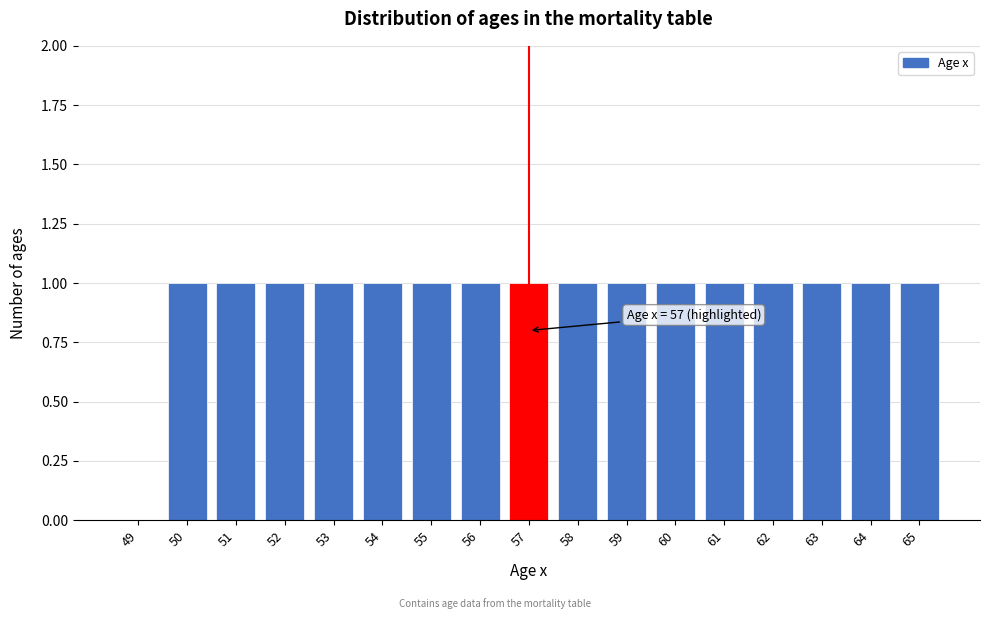

Reading right to left, transcribe all the data shown in this chart.

65=1	64=1	63=1	62=1	61=1	60=1	59=1	58=1	57=1	56=1	55=1	54=1	53=1	52=1	51=1	50=1	49=0